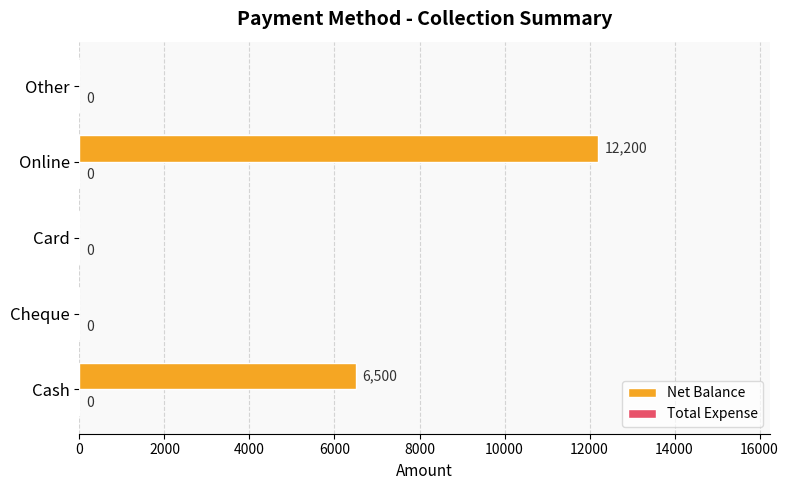

The chart shows a value of 0 at Card. True or false?

True